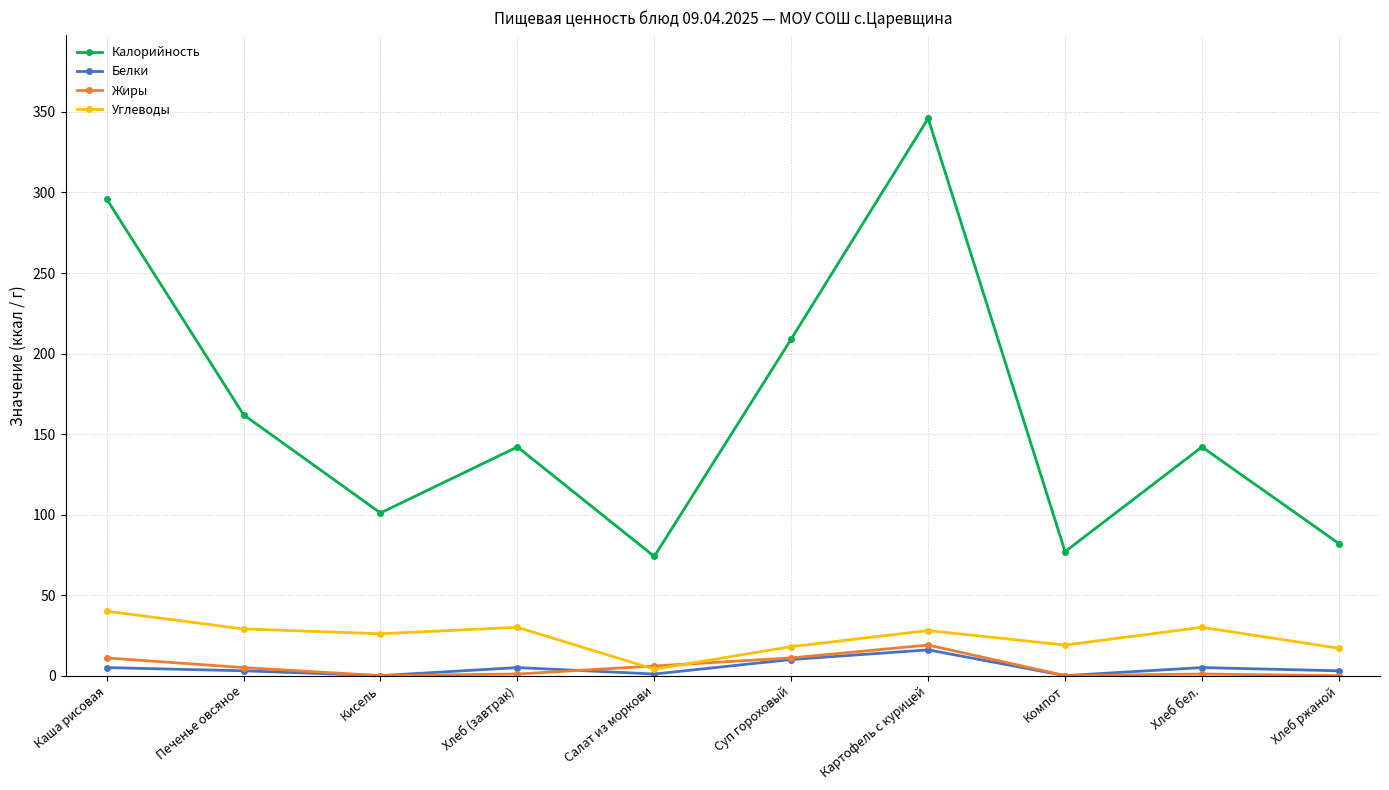

What is the minimum value for Калорийность?

74